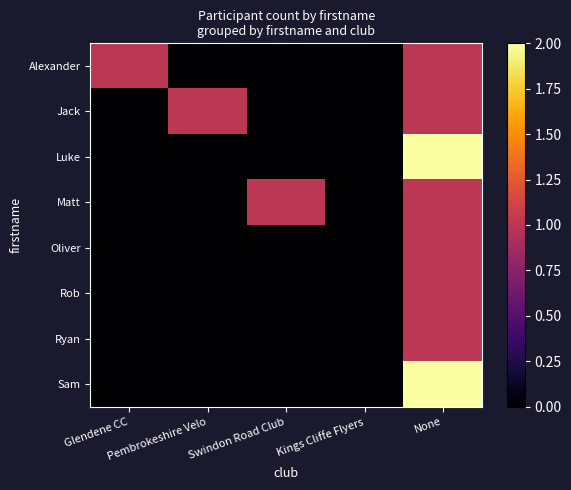

At how many categories does at least one series exceed 1?

1